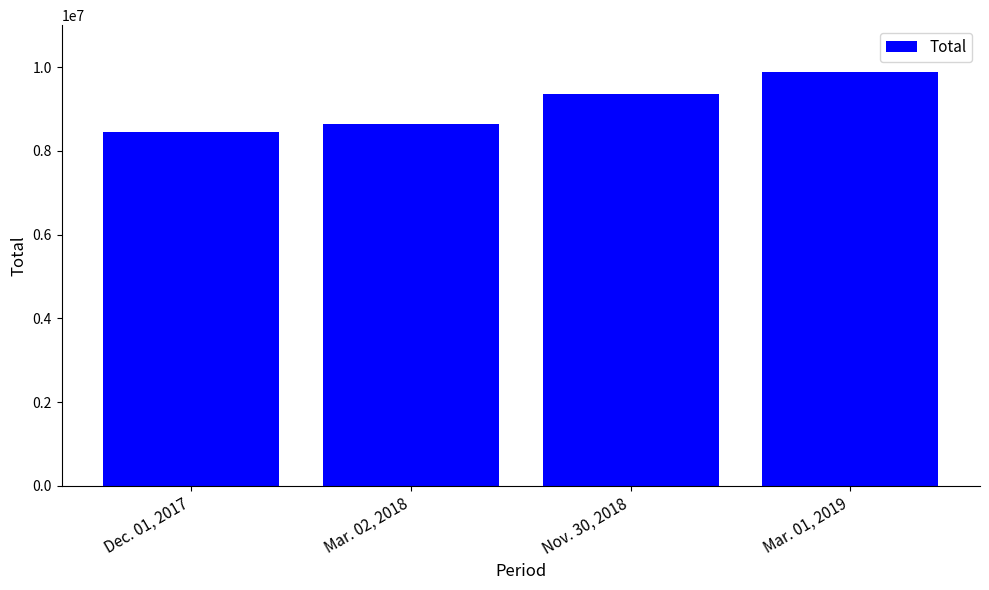

The value at Mar. 01, 2019 is 16429372. True or false?

False